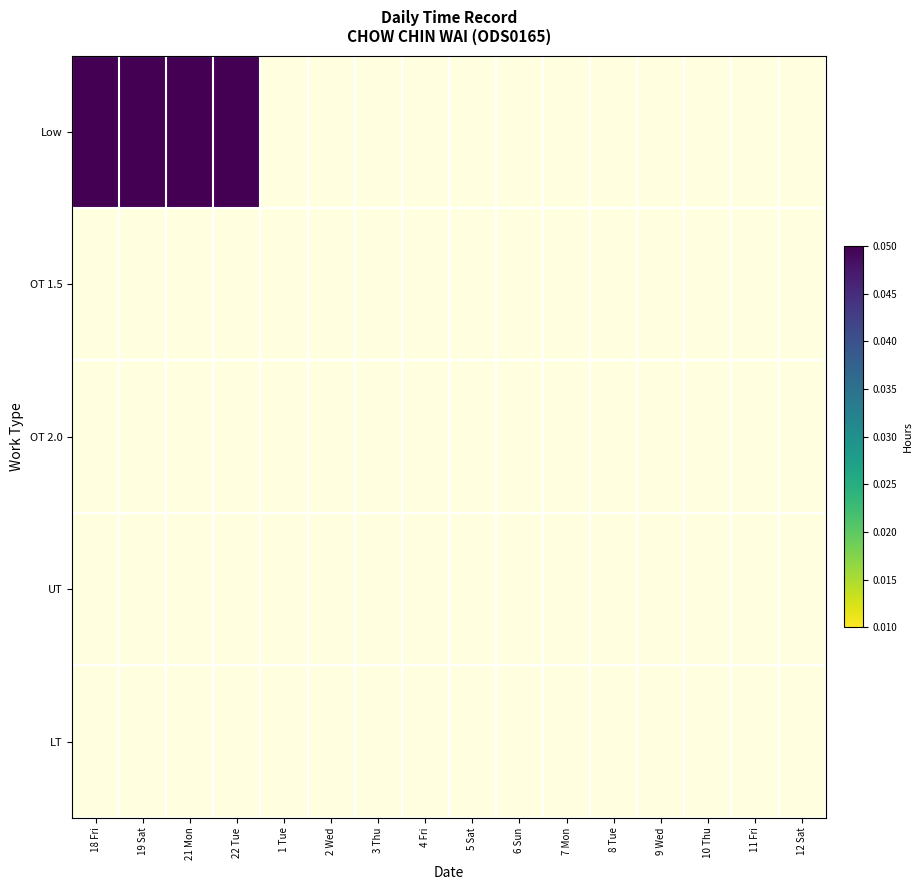

At which label does LT reach its peak?

18 Fri